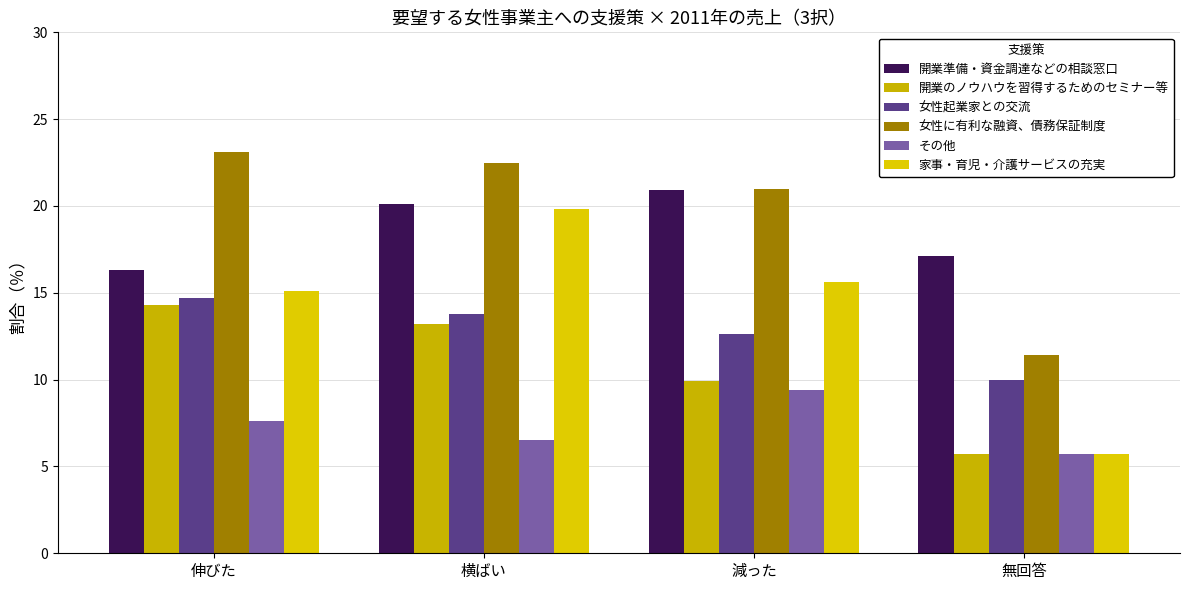

At how many categories does at least one series exceed 8?

4